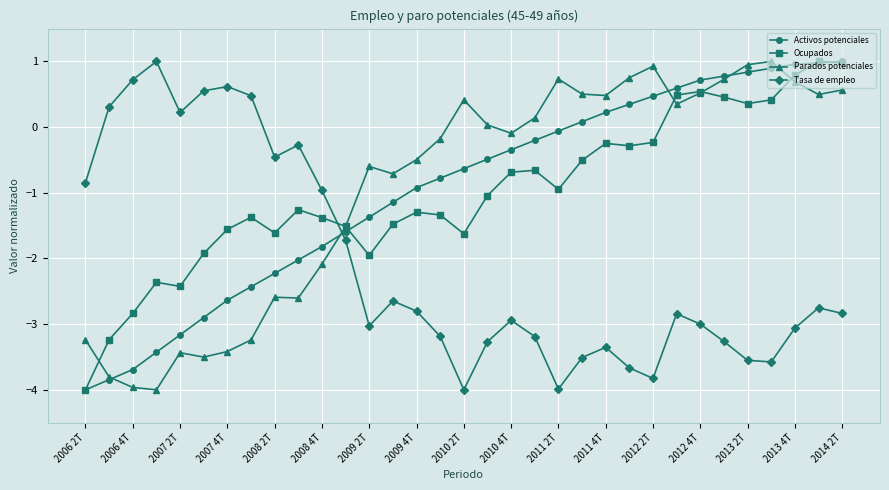

How many negative values does the Parados potenciales series have?

17